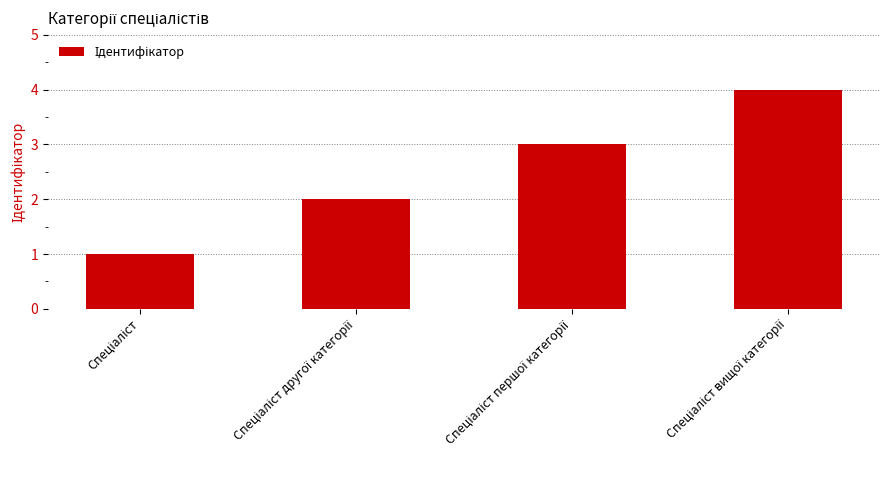

How many bars are there in total?

4